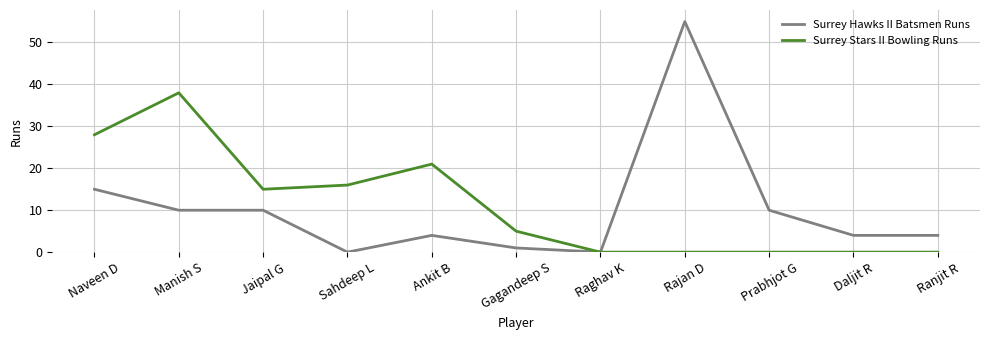

At which category does Surrey Stars II Bowling Runs reach its first local peak?

Manish S